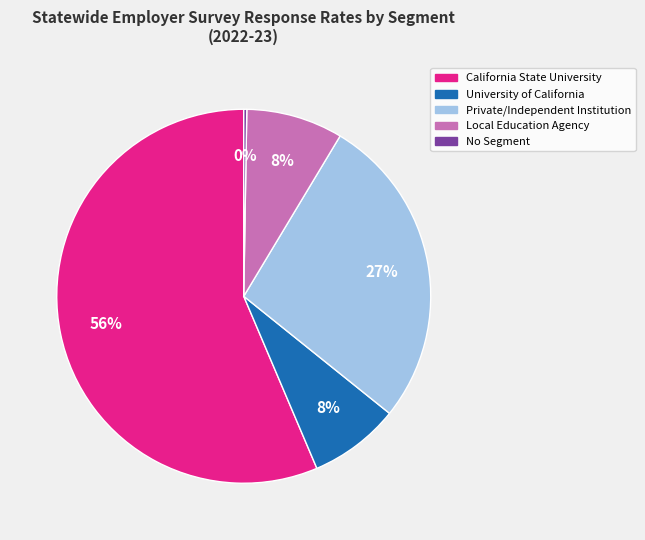

Do Local Education Agency and Private/Independent Institution together represent more than half of the pie?

No